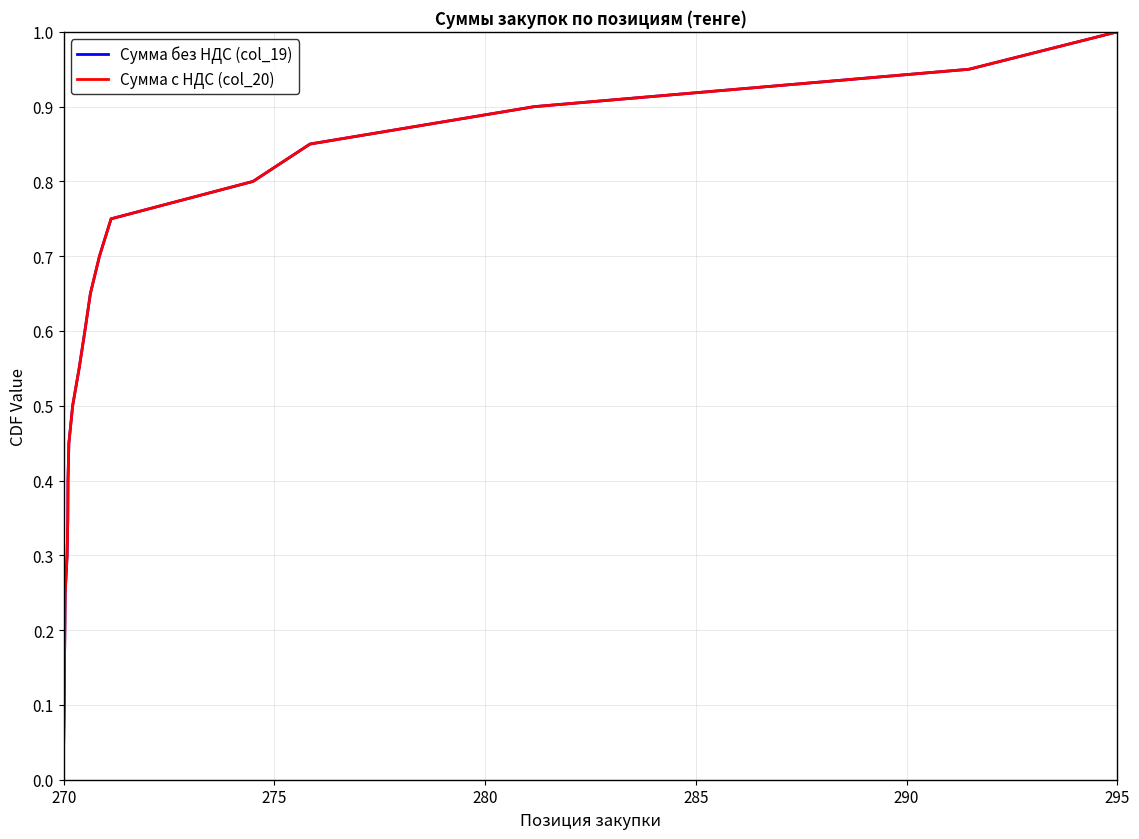

Does the chart display data point markers on the line(s)?

No